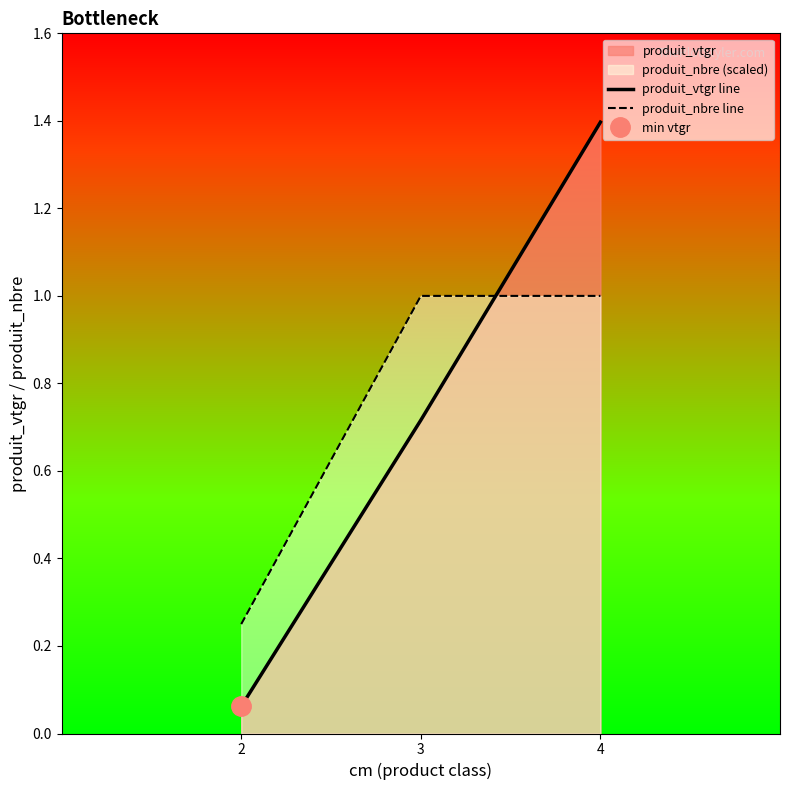

List the series in order of their peak value, lowest first.

produit_nbre line, produit_vtgr line